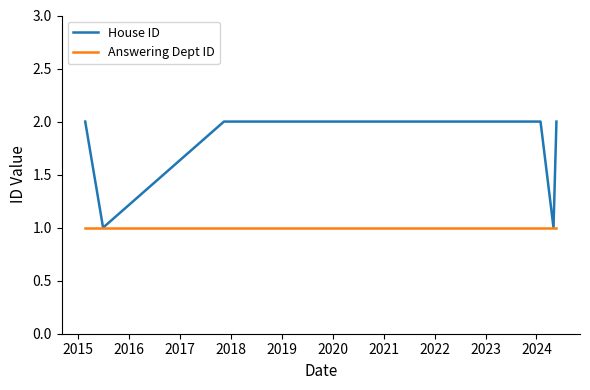

What is the sum of the House ID values at 2015 and 2019?

3